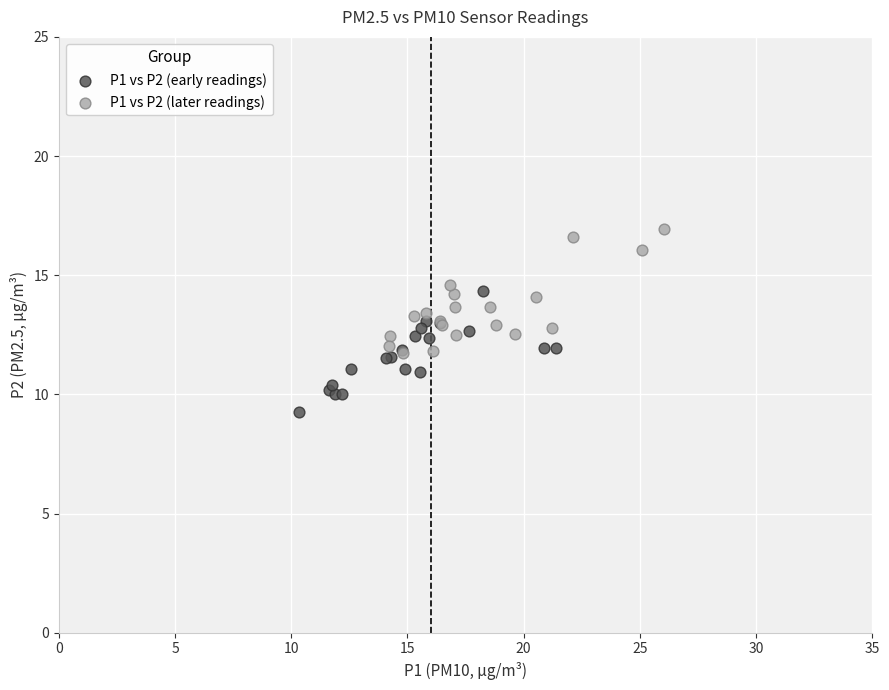

Which series reaches the maximum Y coordinate?

P1 vs P2 (later readings)